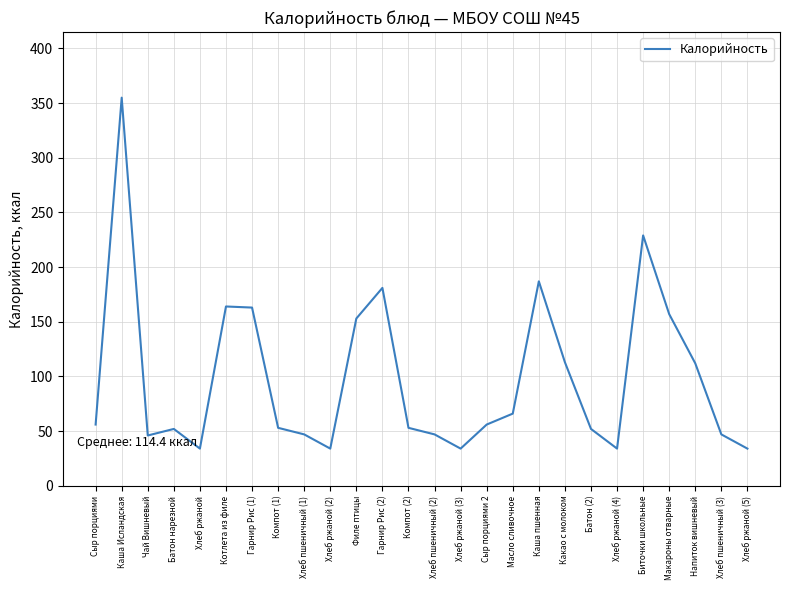

Approximately how many times larger is the value at Хлеб ржаной (3) compared to Хлеб ржаной (2)?

1.0